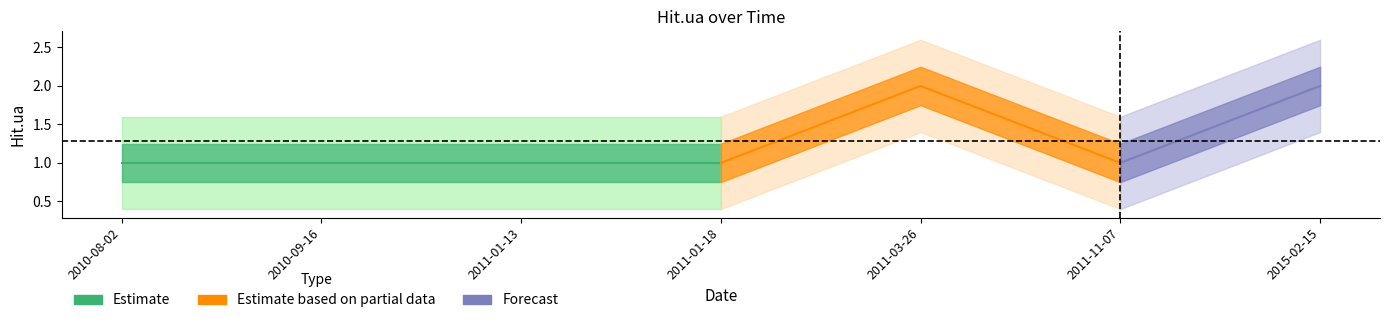

At which category does the chart reach its peak across all series?

2011-03-26